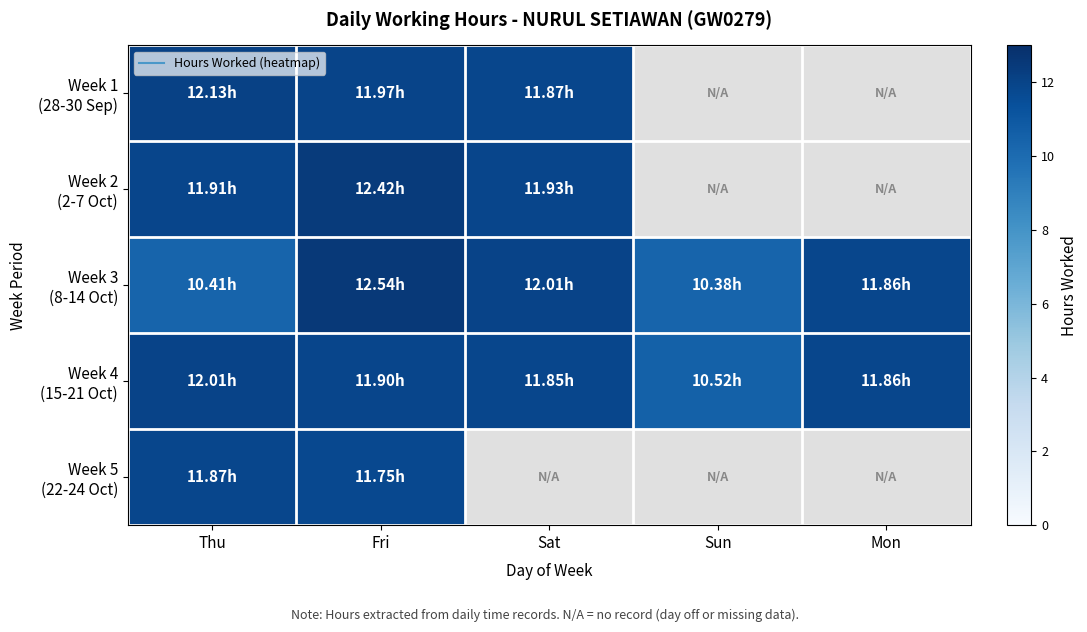

Is the value of Week 1 (28-30 Sep) at Fri greater than the value of Week 3 (8-14 Oct) at Thu?

Yes